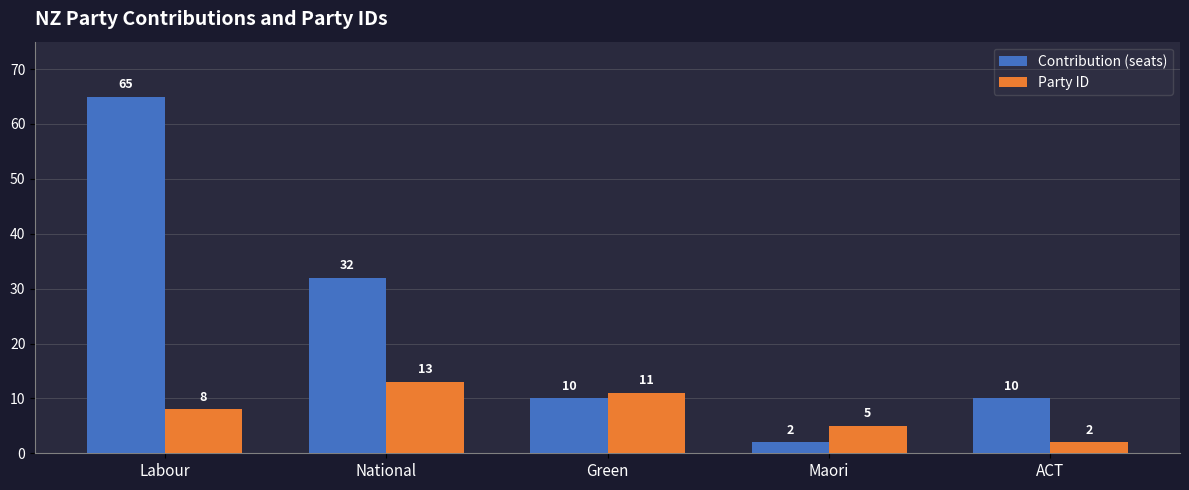

The Party ID series shows 2 at ACT. True or false?

True